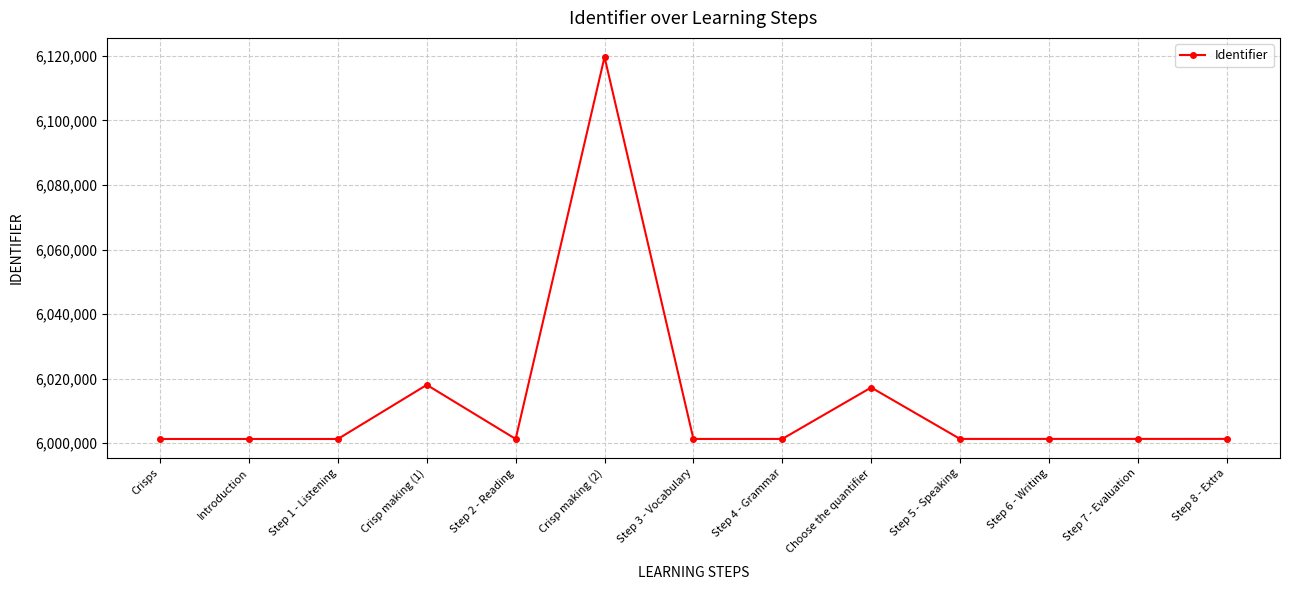

Which label corresponds to the largest value in the chart?

Crisp making (2)